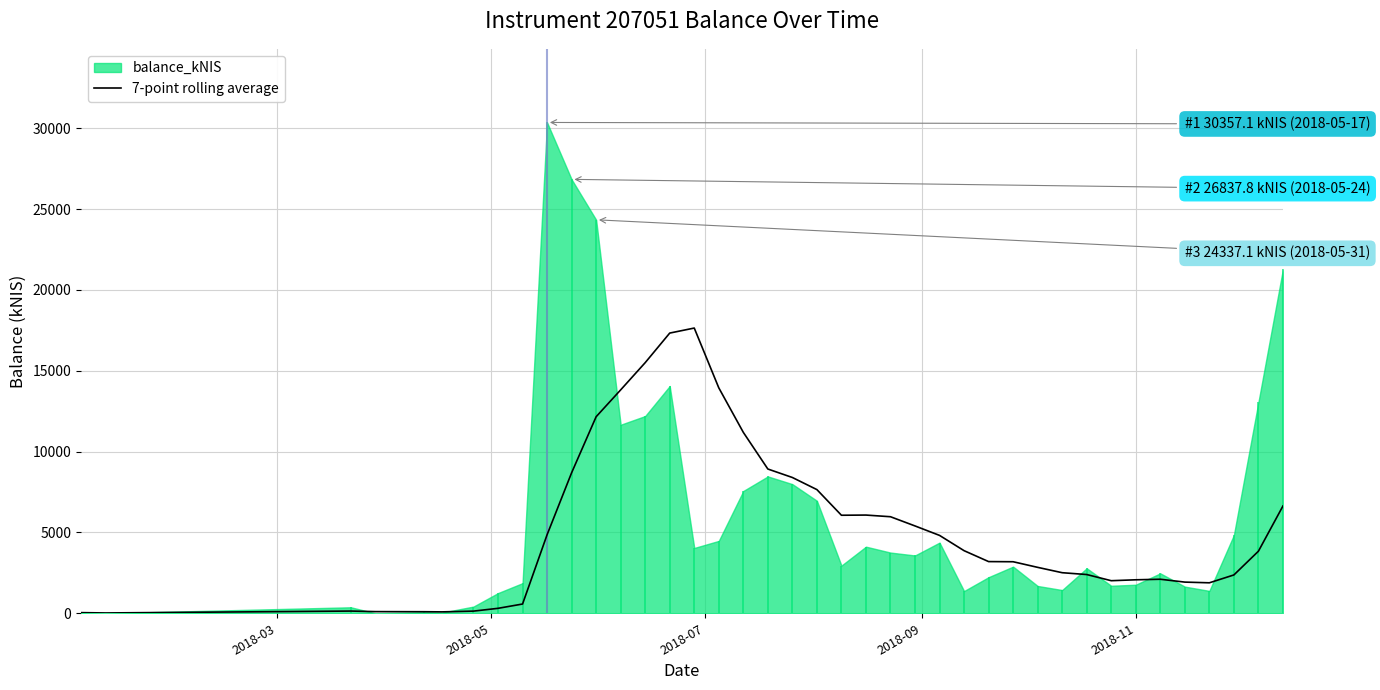

What is the maximum value for 7-point rolling average?

17641.0